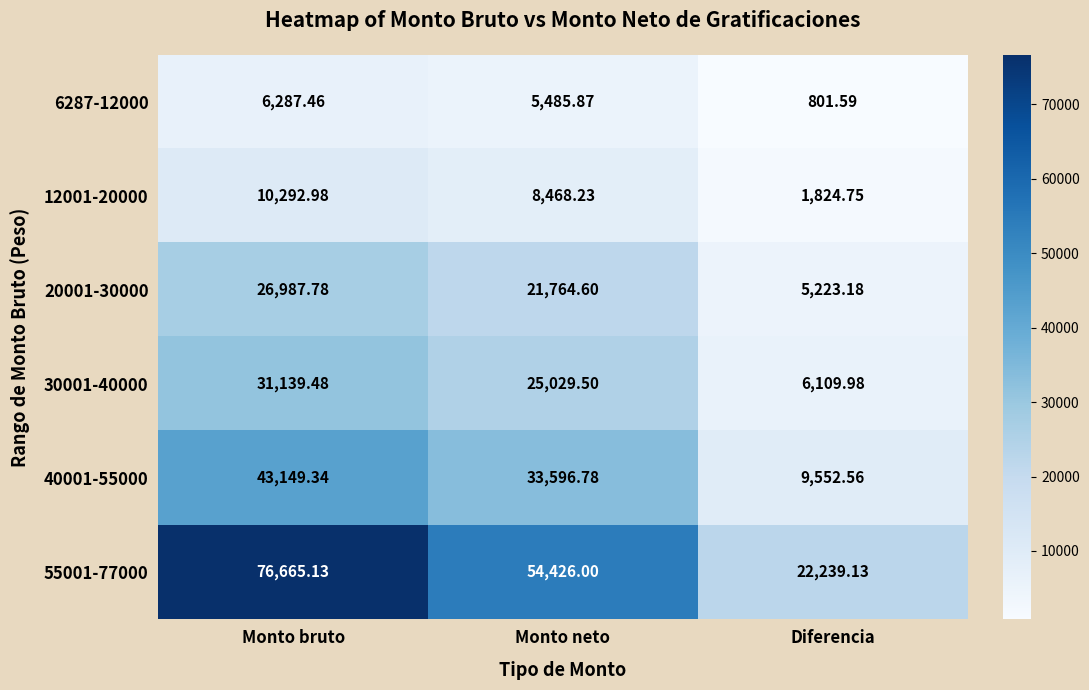

At which category is the sum across all series the highest?

Monto bruto